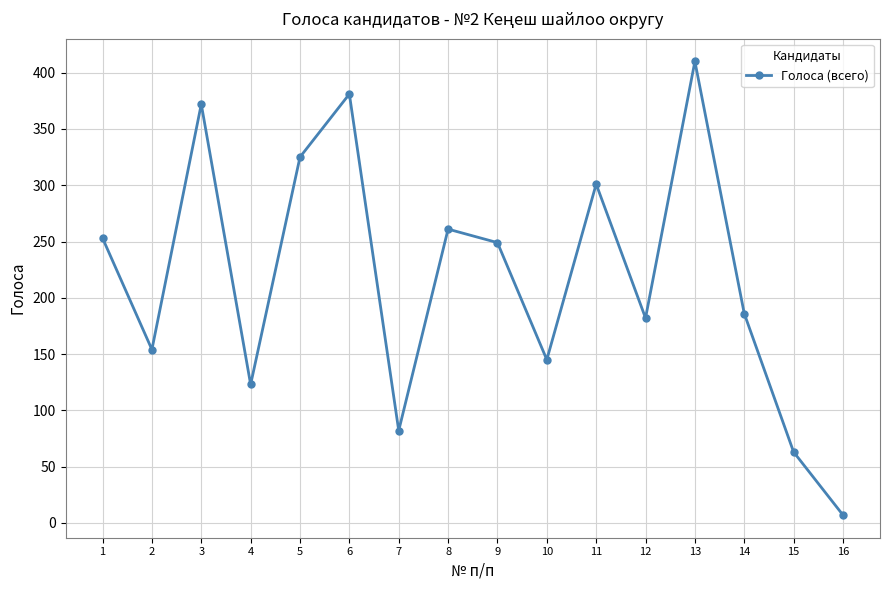

How many lines are shown in the chart?

1